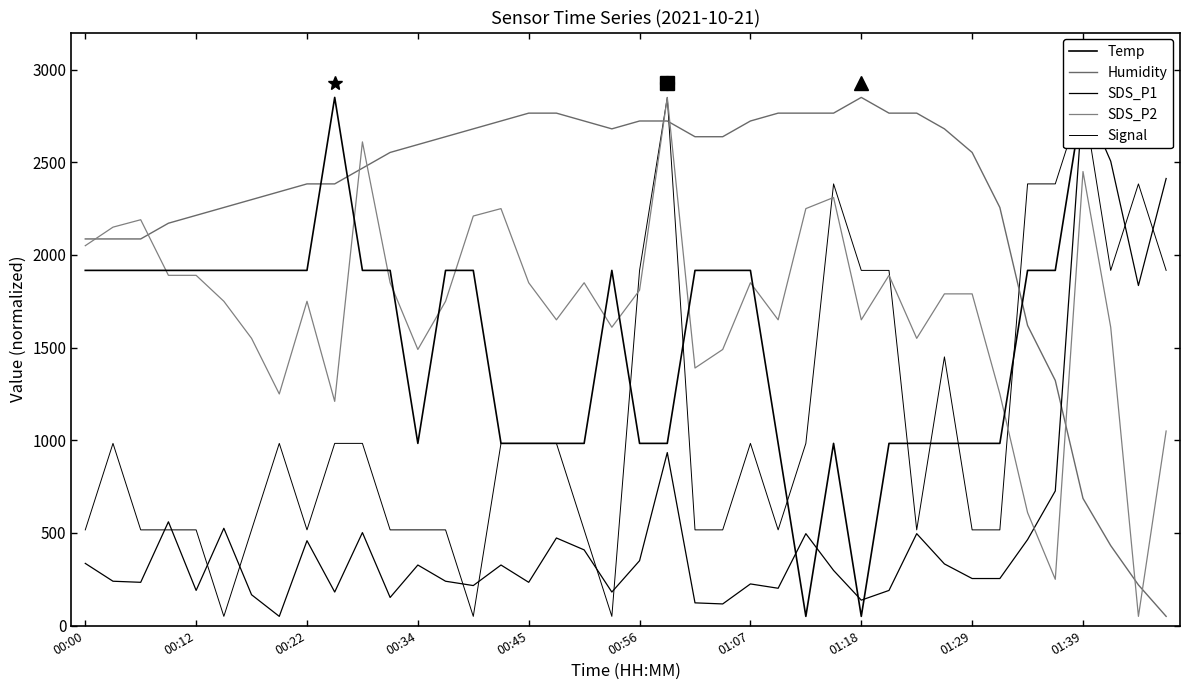

Where is SDS_P1 nearest to the value 1450?

38